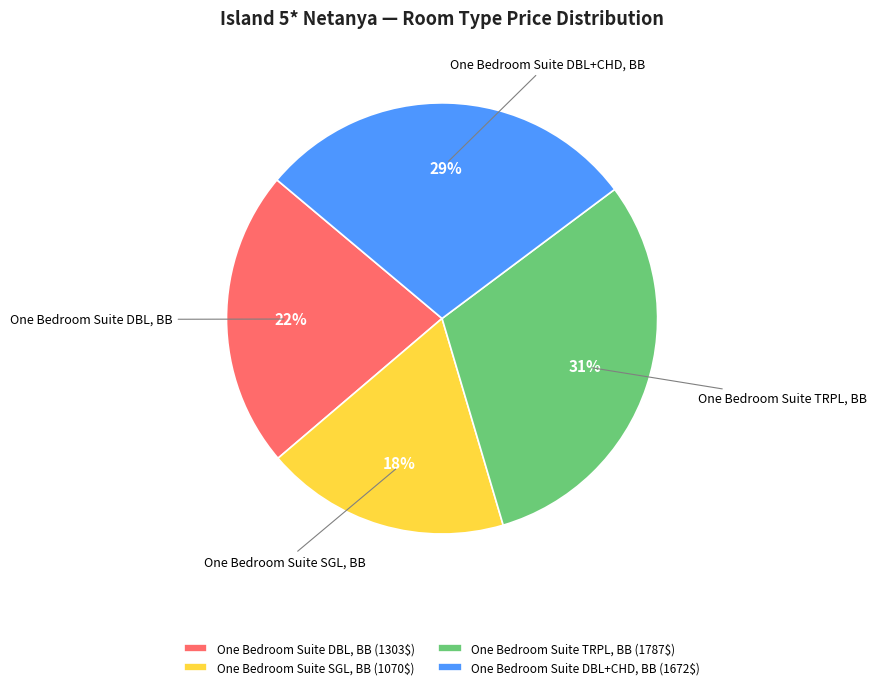

The One Bedroom Suite DBL, BB slice represents 22% of the pie. True or false?

True